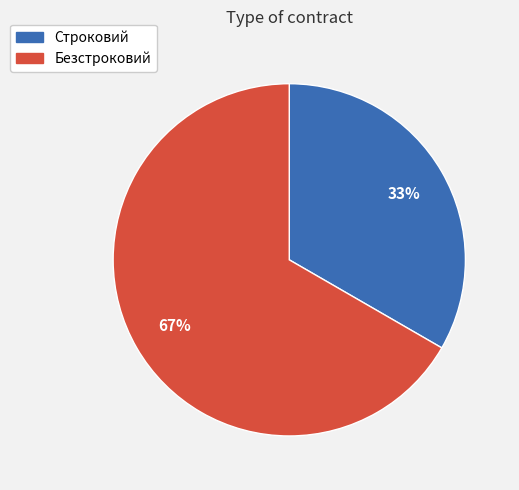

The Безстроковий slice represents 54% of the pie. True or false?

False